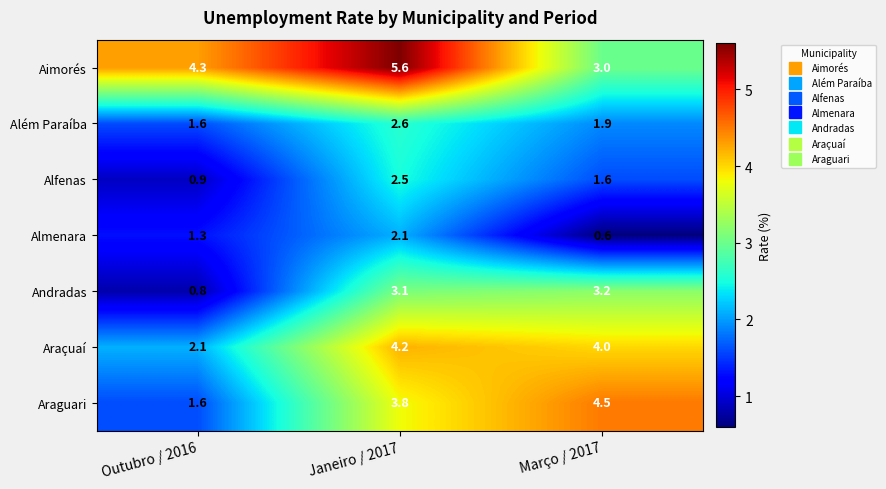

Which series changed the most between Janeiro / 2017 and Março / 2017?

Aimorés